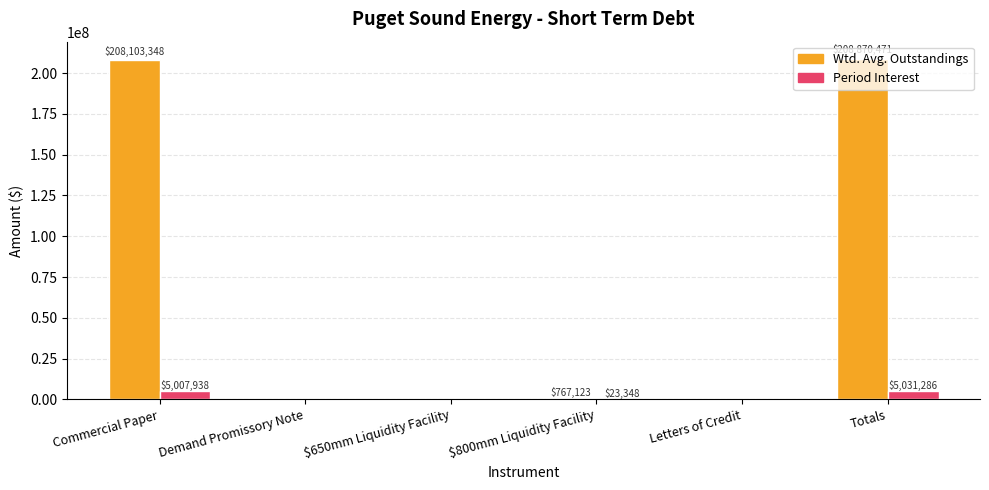

Which series has the widest spread of values?

Wtd. Avg. Outstandings